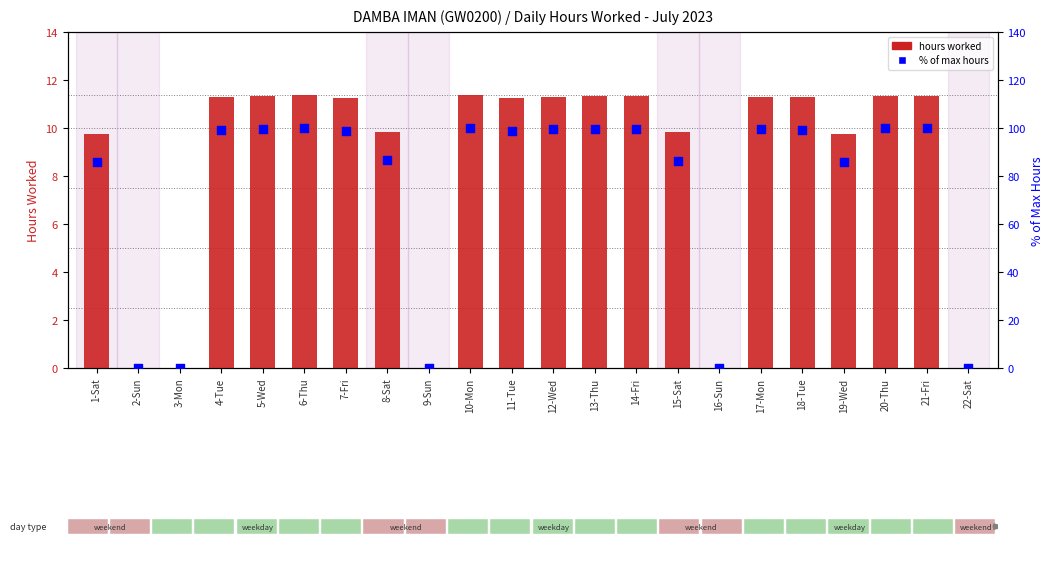

At how many categories does at least one series exceed 43?

17